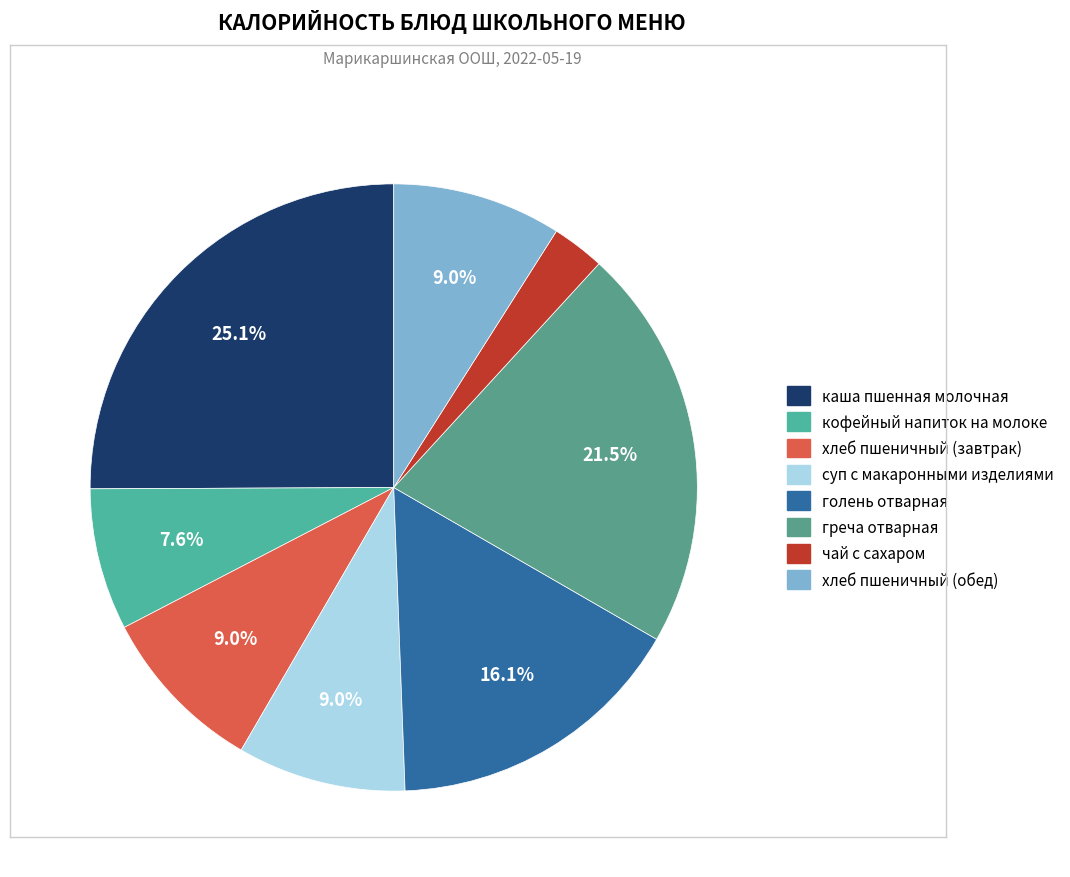

How many slices are in this pie chart?

8